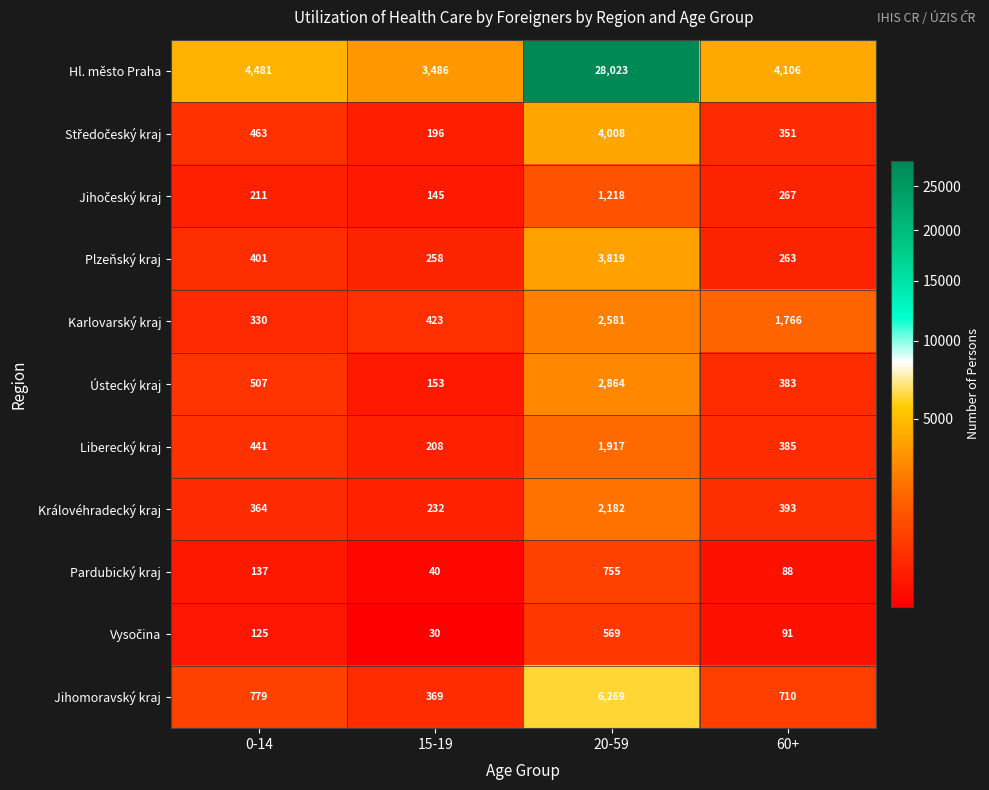

Rank the categories by Ústecký kraj value from highest to lowest.

20-59, 0-14, 60+, 15-19